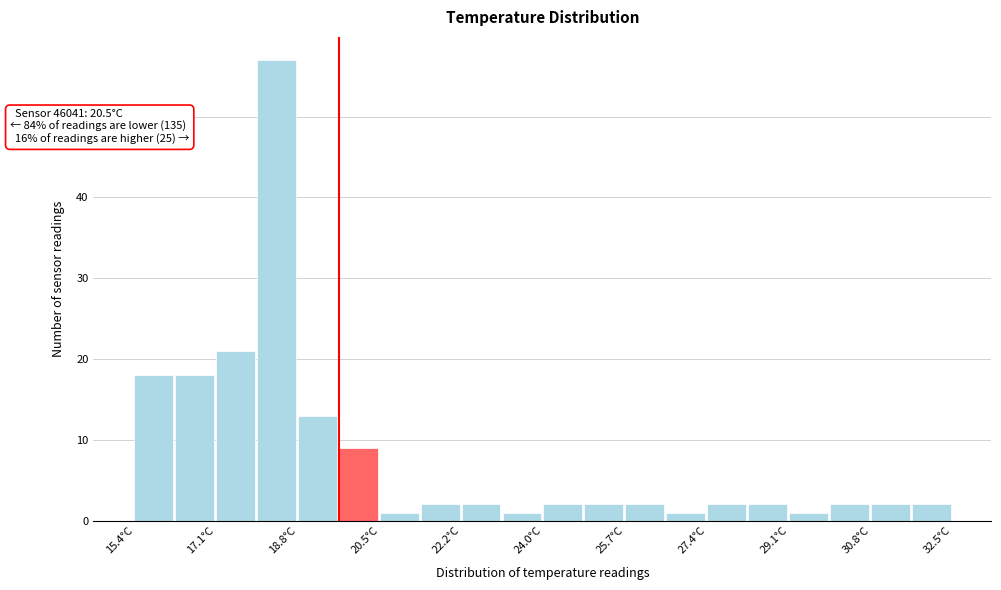

Over which range of the x-axis is the bar tallest?

18.0 to 18.8